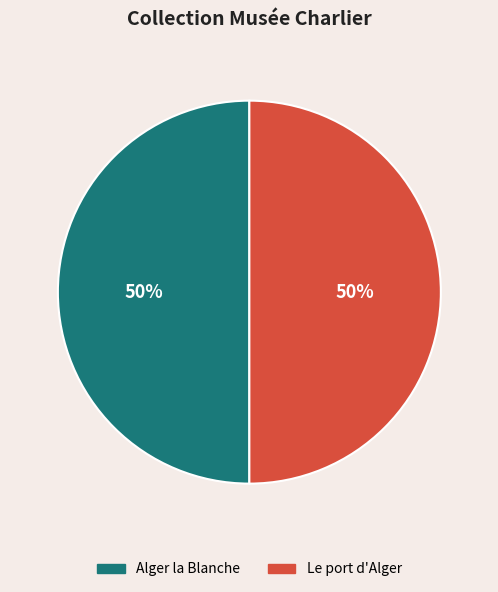

To the nearest percent, what is the combined percentage of Alger la Blanche and Le port d'Alger?

100%